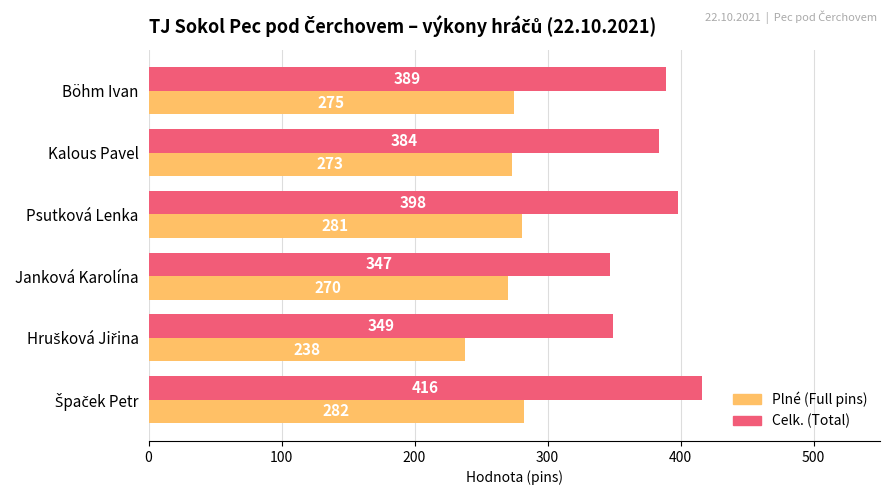

Which series has the largest total across all categories?

Celk. (Total)